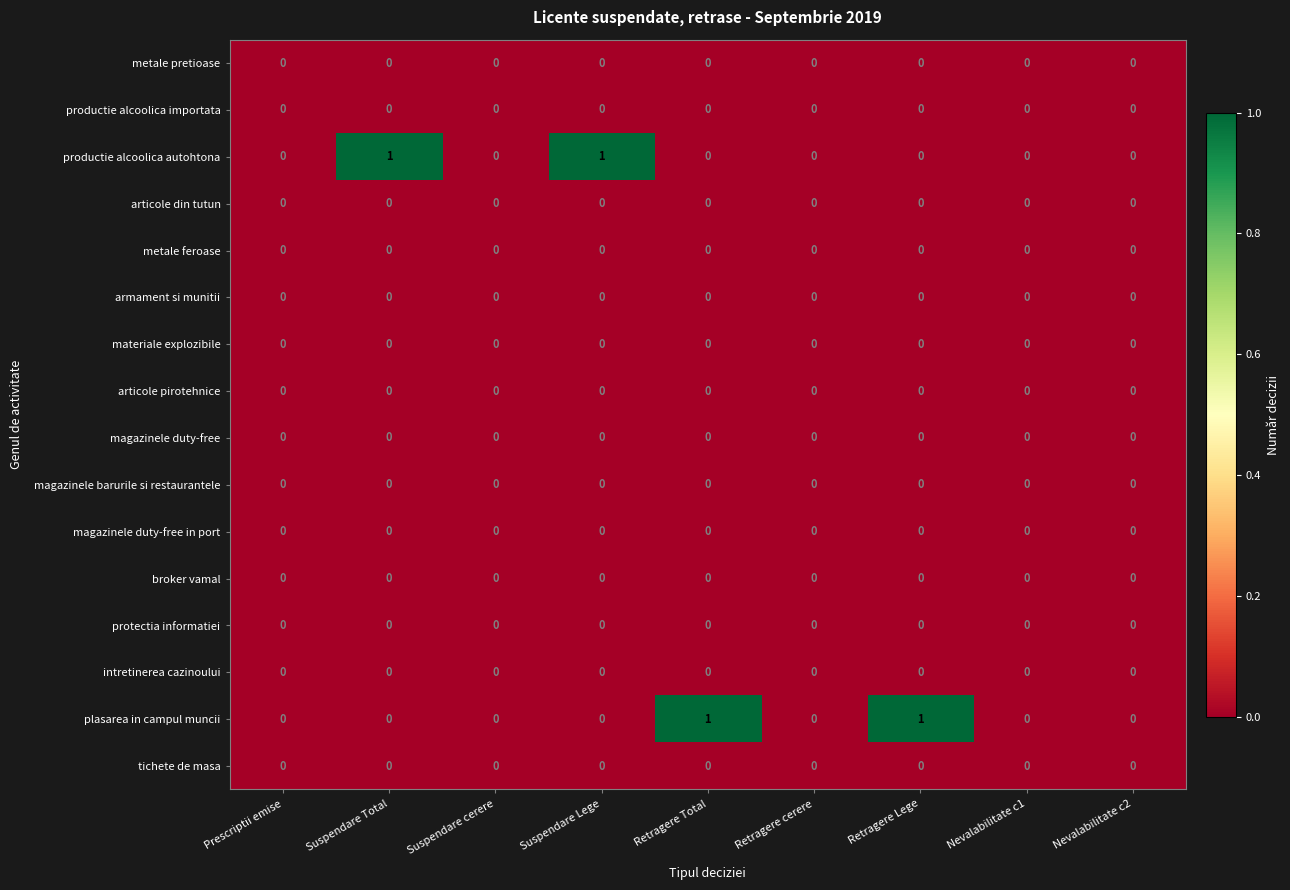

True or false: metale feroase has a value of 0 at Suspendare Total.

True